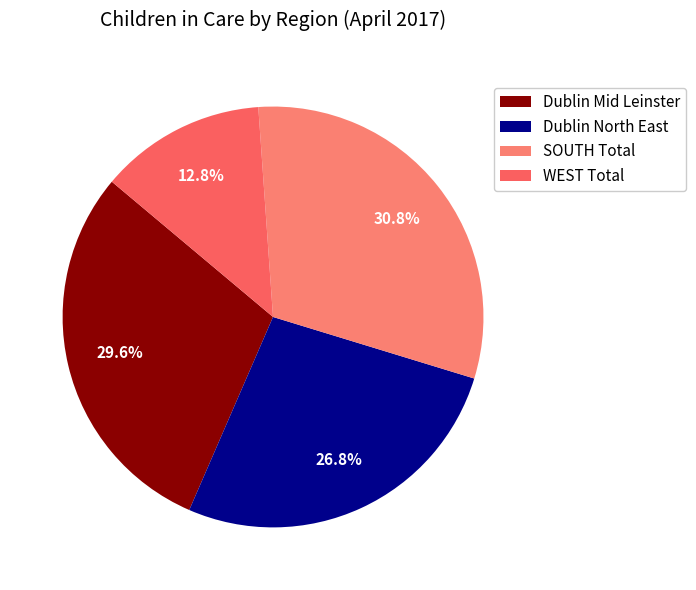

Rank the categories by value from highest to lowest.

SOUTH Total, Dublin Mid Leinster, Dublin North East, WEST Total